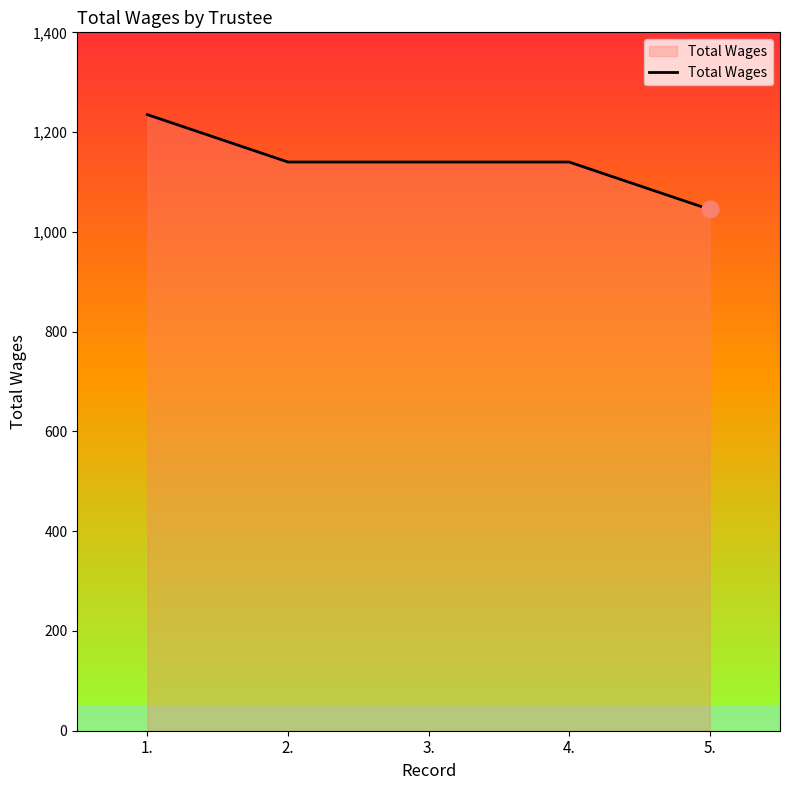

Reading right to left, transcribe all the data shown in this chart.

1045	1140	1140	1140	1235